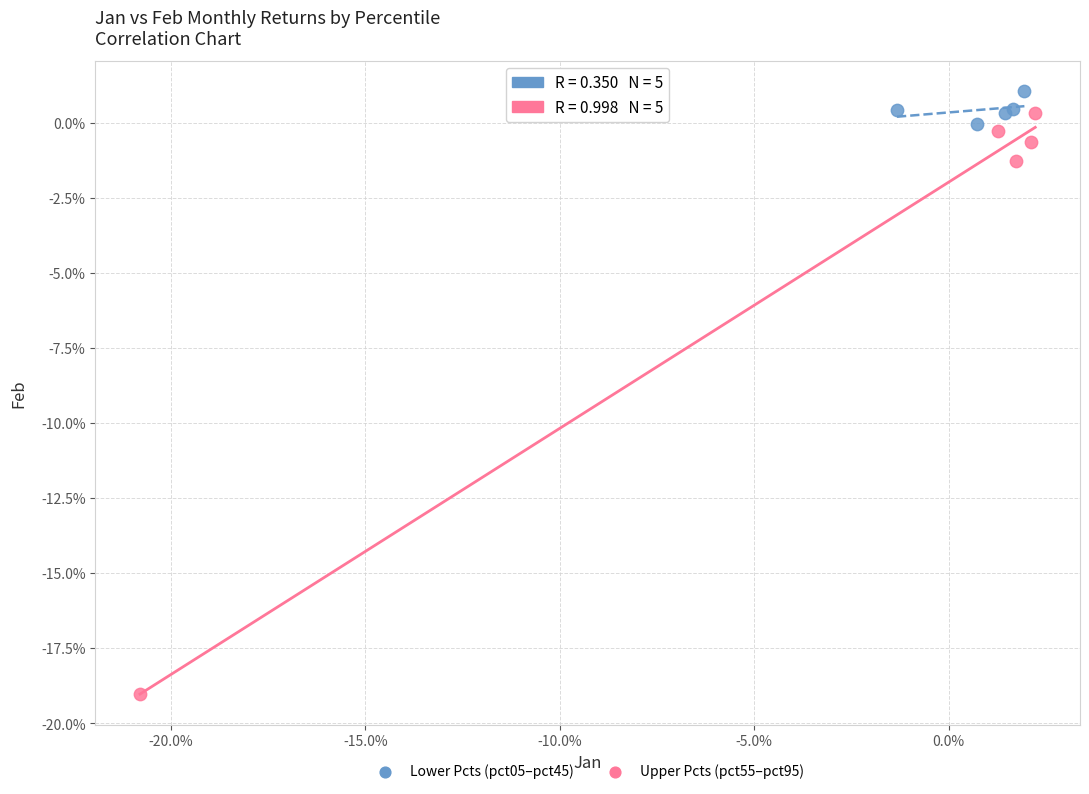

Which series contains the highest Y value?

Lower Pcts (pct05–pct45)